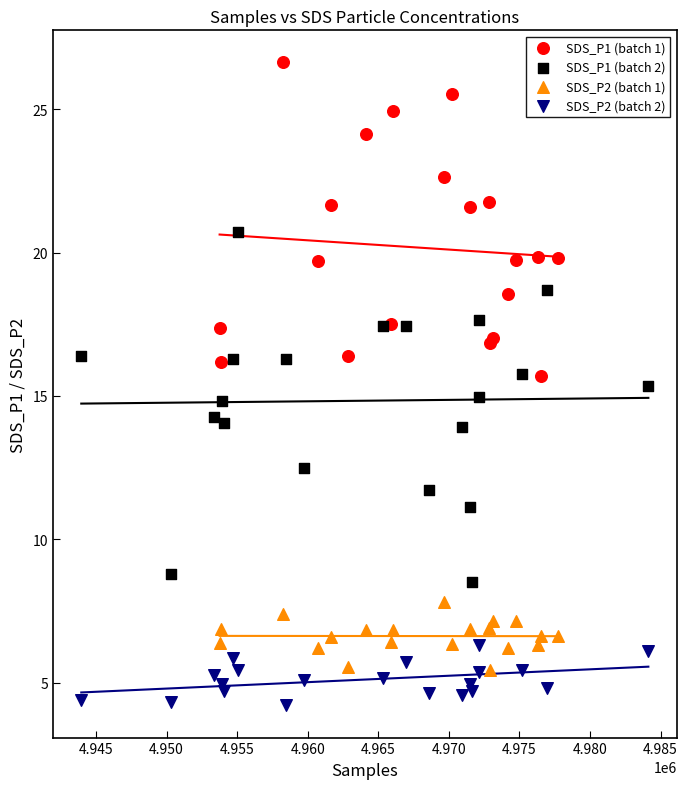

Which series has the widest spread of Y values?

SDS_P1 (batch 2)